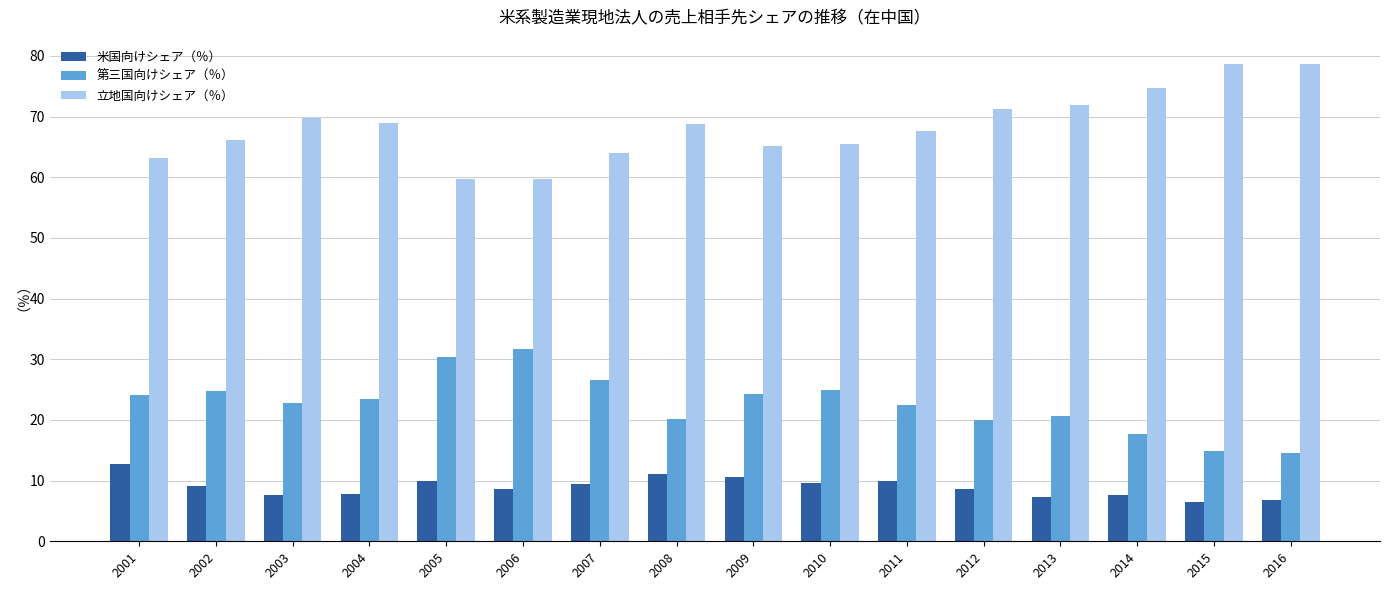

Is the value of 第三国向けシェア（％） at 2015 greater than the value of 米国向けシェア（％） at 2016?

Yes